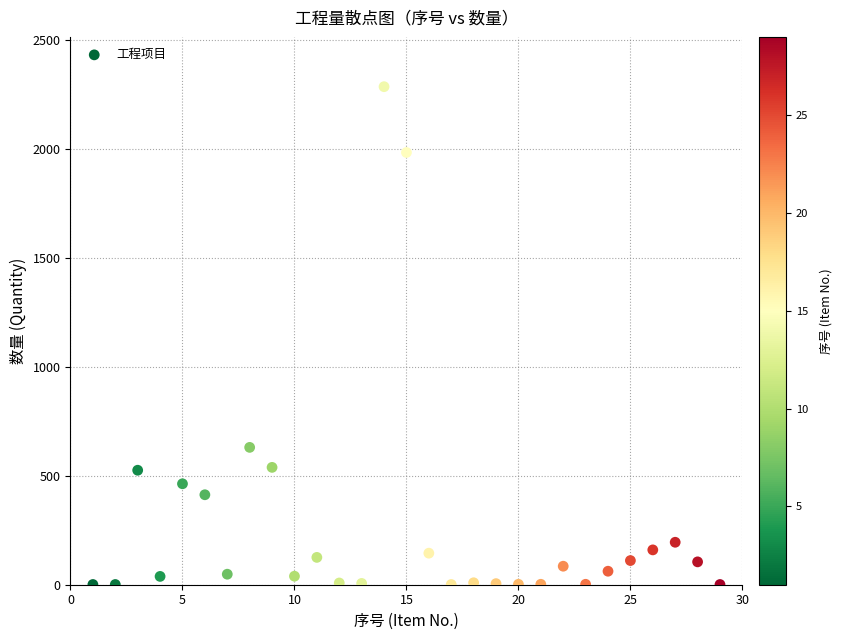

What is the range of Y values (max minus min)?

2286.3